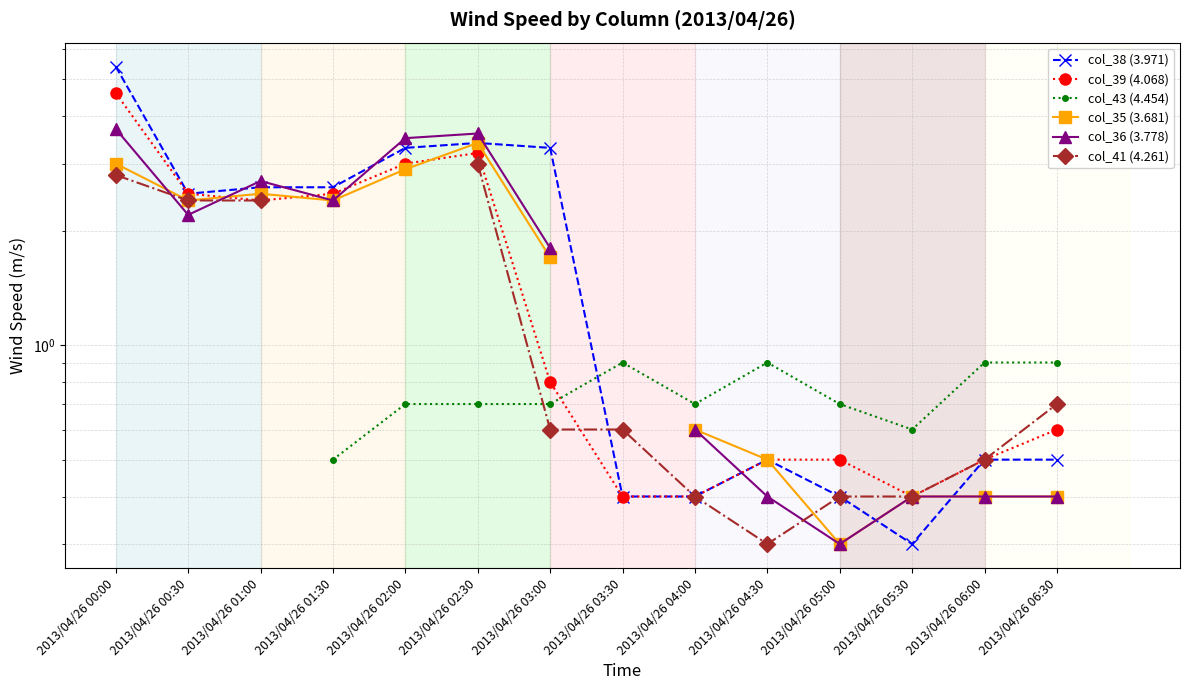

What is the smallest value displayed?

0.3